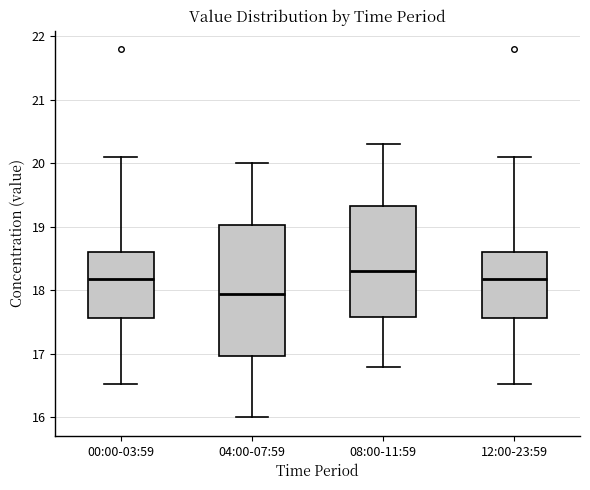

Reading left to right, read every box against the y-axis: the position of its median line, the range the box covers, and the ends of its whiskers. The values are not printed on the chart, so give them approximately, as read against the axis.

00:00-03:59: median 18.2, box 17.6 to 18.6, whiskers 16.5 to 20.1
04:00-07:59: median 18.0, box 17.0 to 19.0, whiskers 16.0 to 20.0
08:00-11:59: median 18.3, box 17.6 to 19.3, whiskers 16.8 to 20.3
12:00-23:59: median 18.2, box 17.6 to 18.6, whiskers 16.5 to 20.1